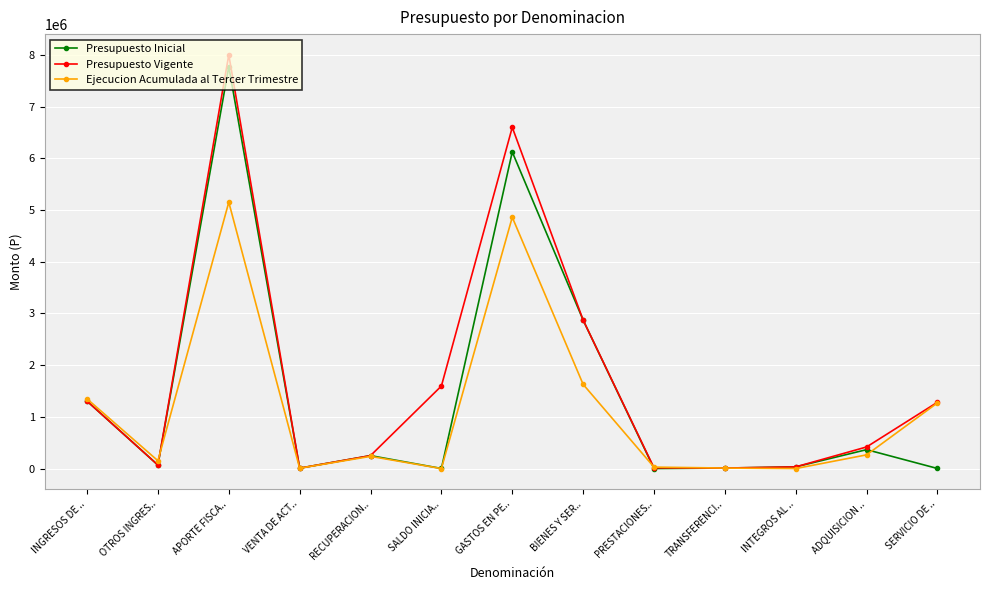

What position from the left is VENTA DE ACT..?

4